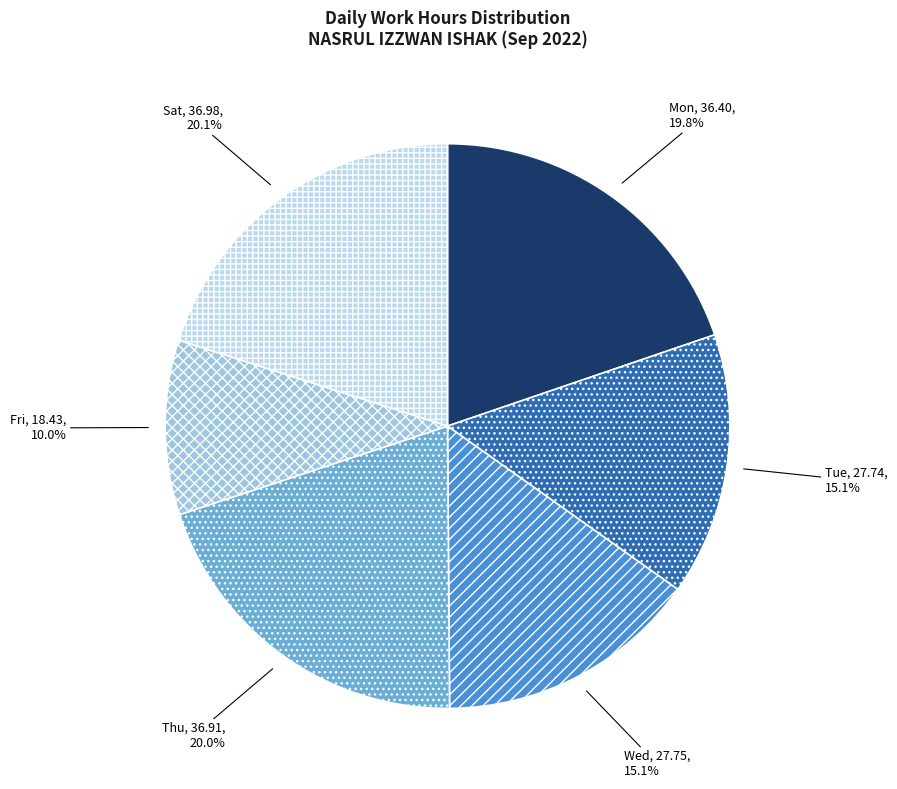

To the nearest percent, what is the difference between the largest and smallest slice percentages?

10%